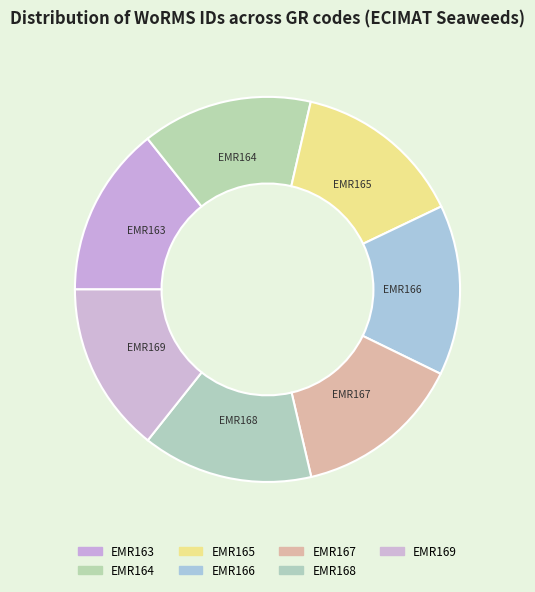

How many slices are in this pie chart?

7